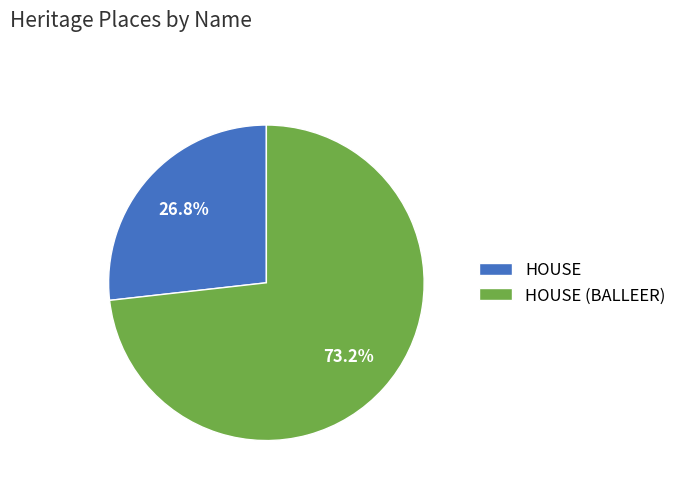

To the nearest percent, what percentage of the pie is HOUSE?

27%